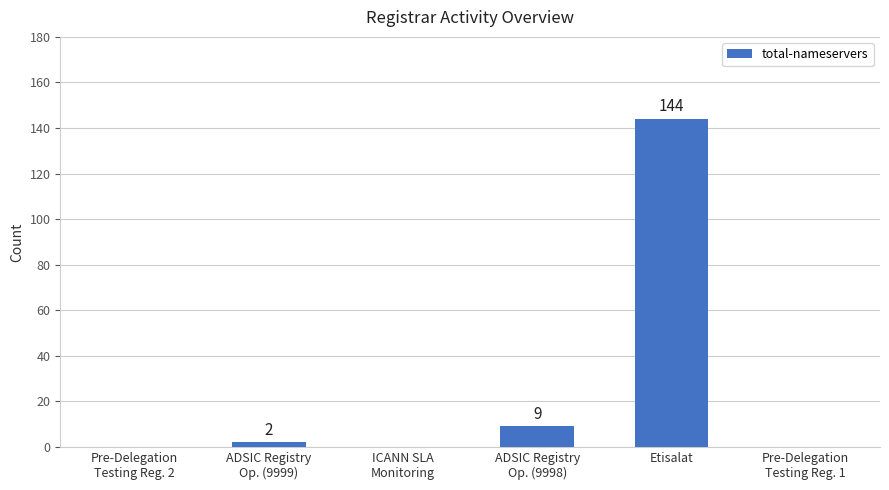

Are the bars horizontal?

No